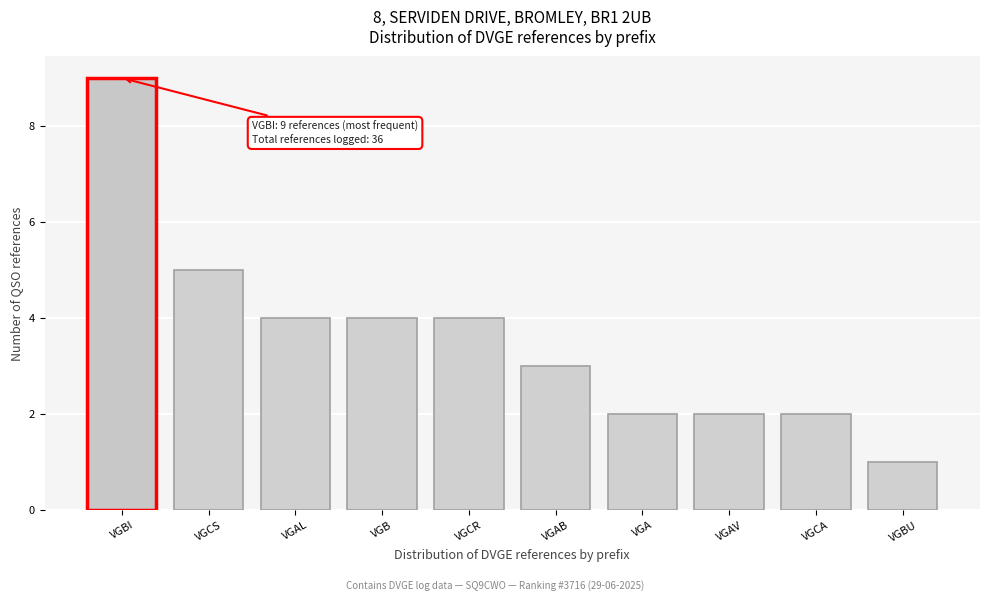

Reading left to right, extract all data points from this chart.

VGBI=9	VGCS=5	VGAL=4	VGB=4	VGCR=4	VGAB=3	VGA=2	VGAV=2	VGCA=2	VGBU=1